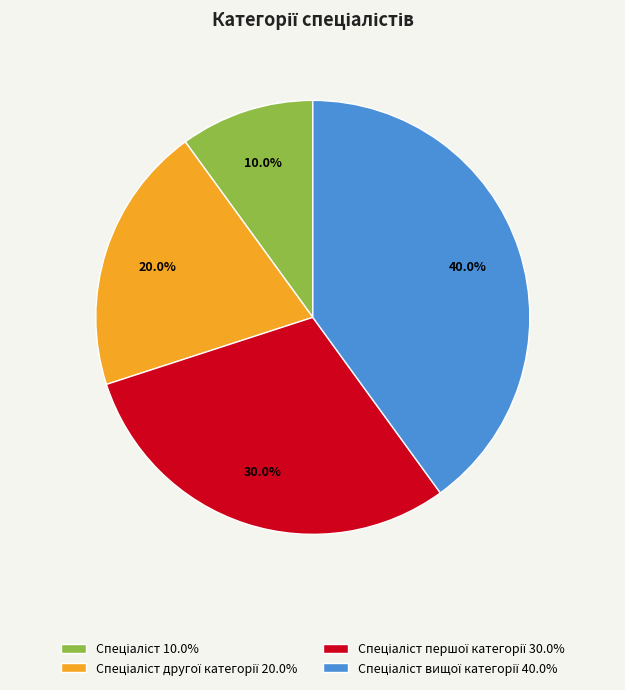

Is there any slice that represents more than half of the pie?

No